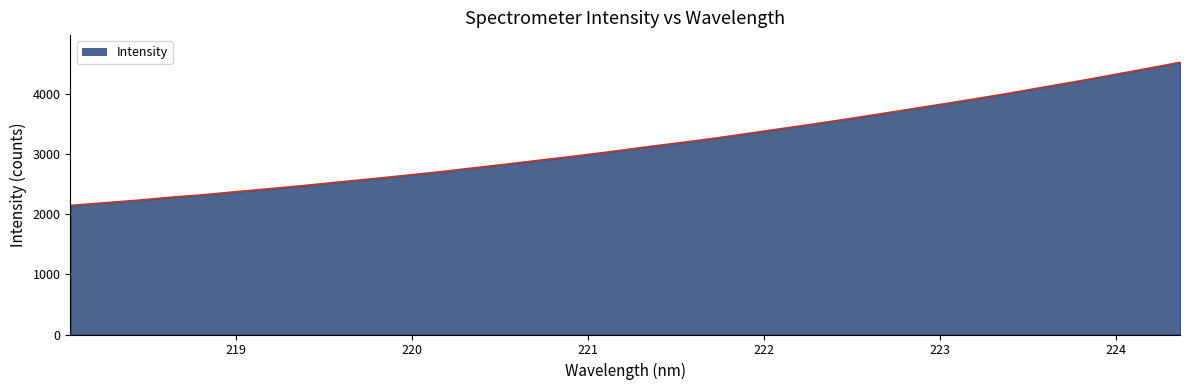

What is the difference between the maximum and minimum values?

2382.5